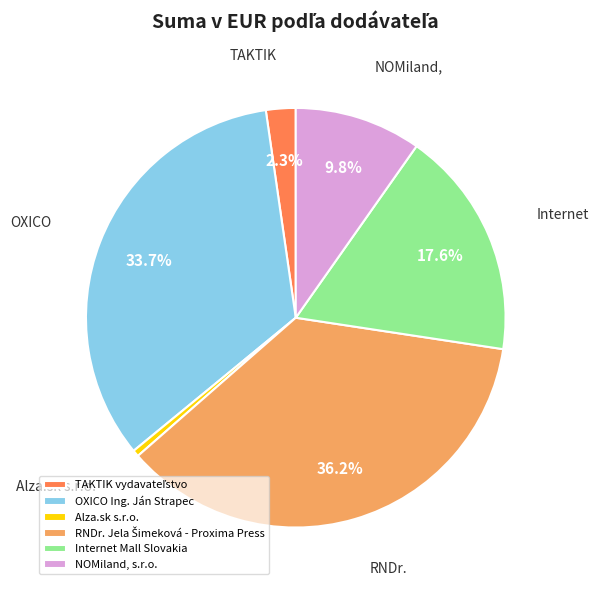

Is there a majority slice in this chart?

No